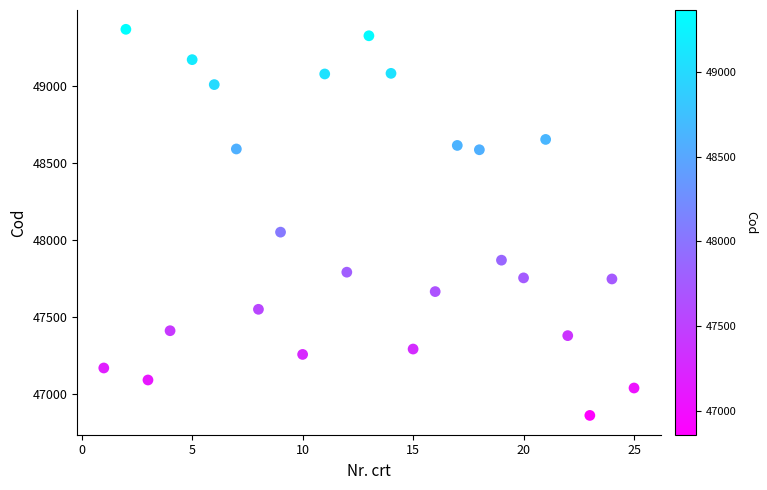

What Y value in the scatter plot is closest to 48111?

48048